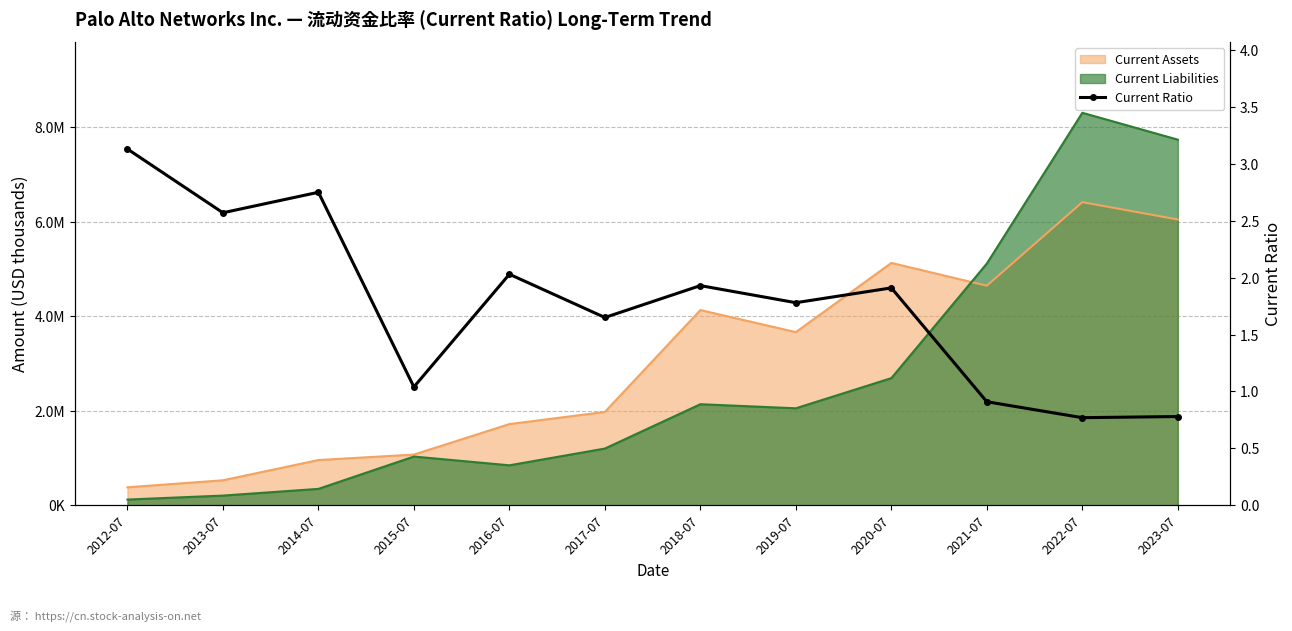

Is it true that the value at 2012-07 is 0.9?

False